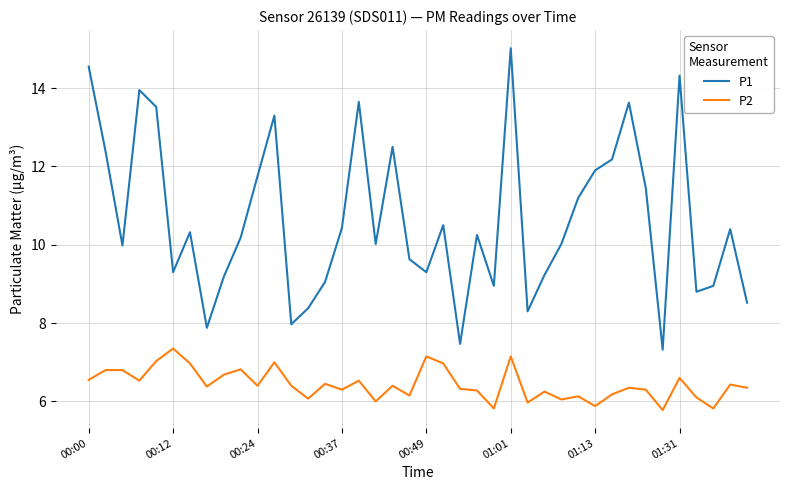

Which series has the largest range (max minus min)?

P1